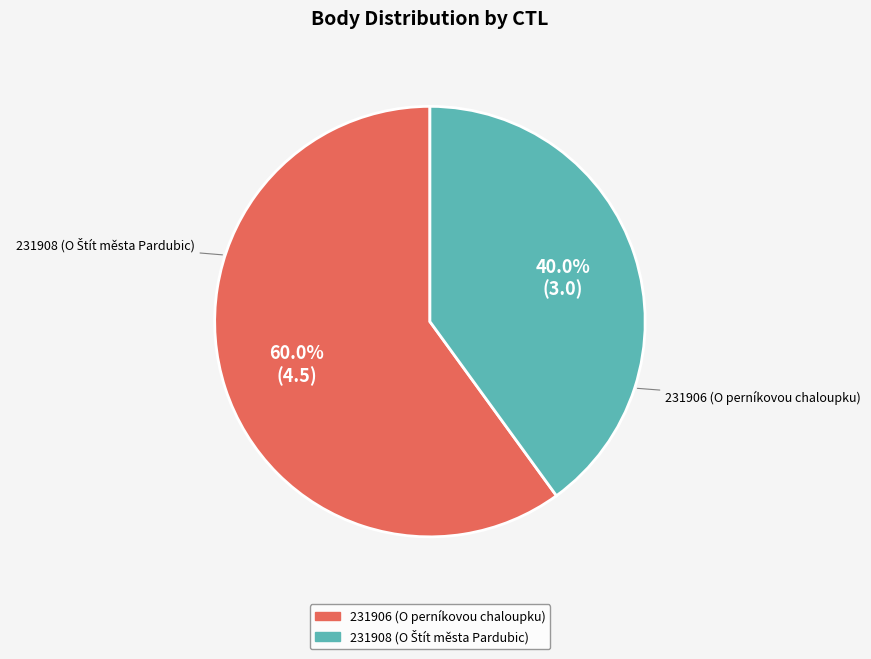

To the nearest percent, what is the difference between the largest and smallest slice percentages?

20%